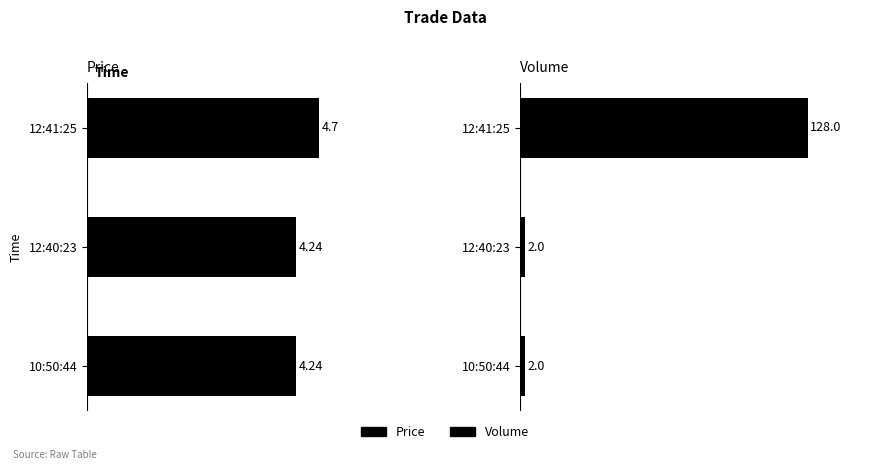

Reading left to right, what are all the values shown in this chart?

Price: 4.7	4.2	4.2
Volume: 128.0	2.0	2.0